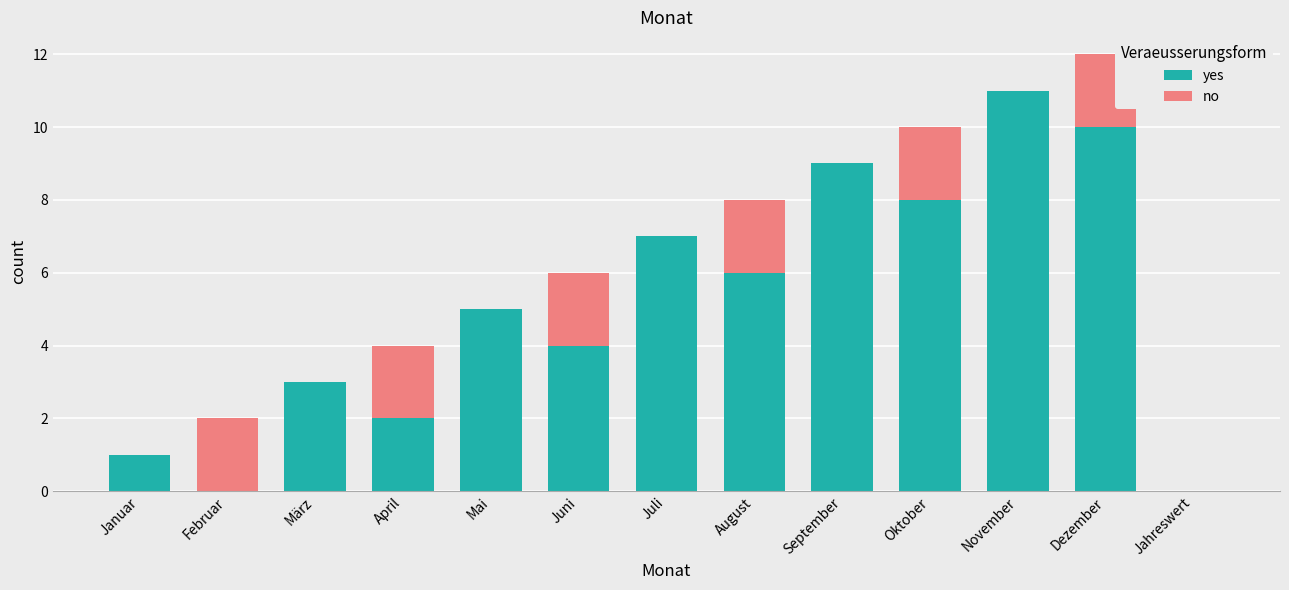

What is the approximate value of yes at Juni?

4